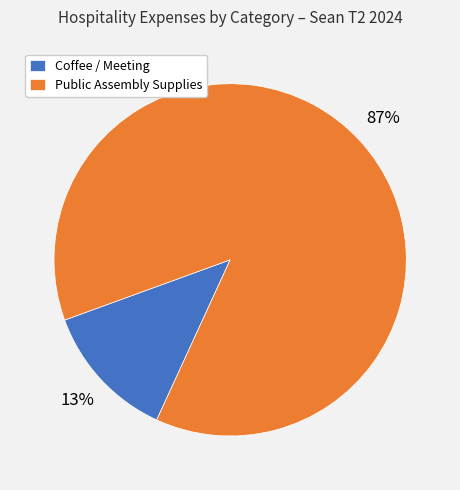

True or false: Coffee / Meeting accounts for 13% of the total.

True